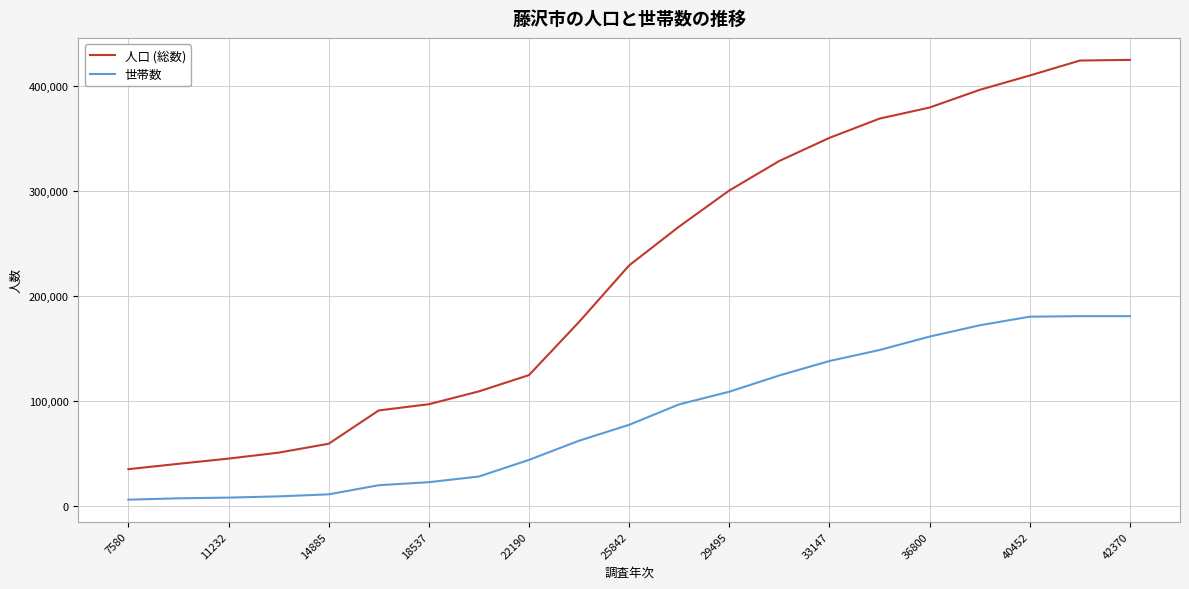

List the series in order of their overall mean, lowest first.

世帯数, 人口 (総数)